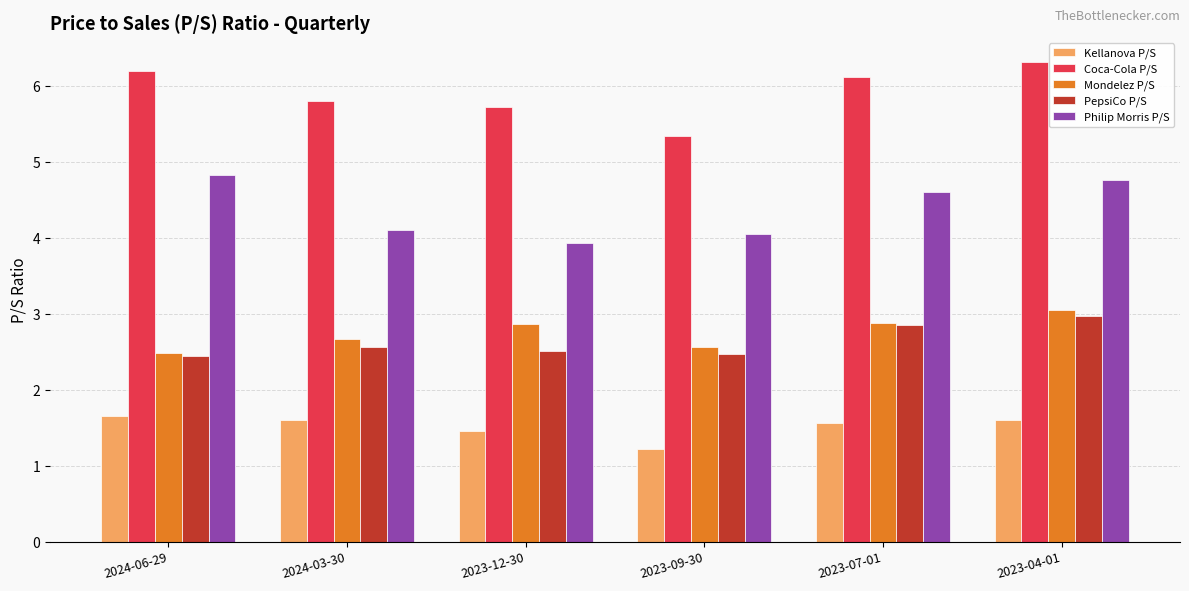

At which category does the chart reach its peak across all series?

2023-04-01